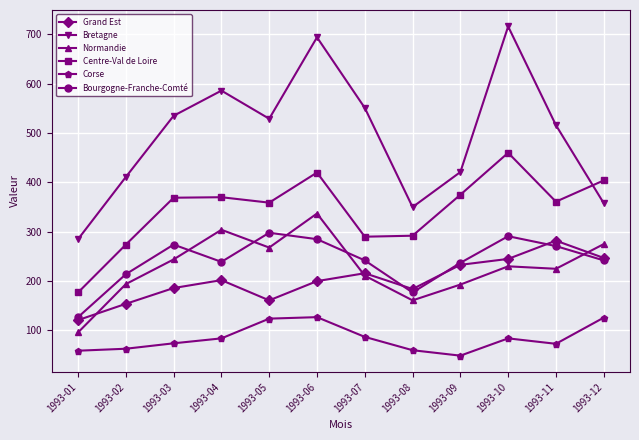

Rank the series by their maximum value, from lowest to highest.

Corse, Grand Est, Bourgogne-Franche-Comté, Normandie, Centre-Val de Loire, Bretagne